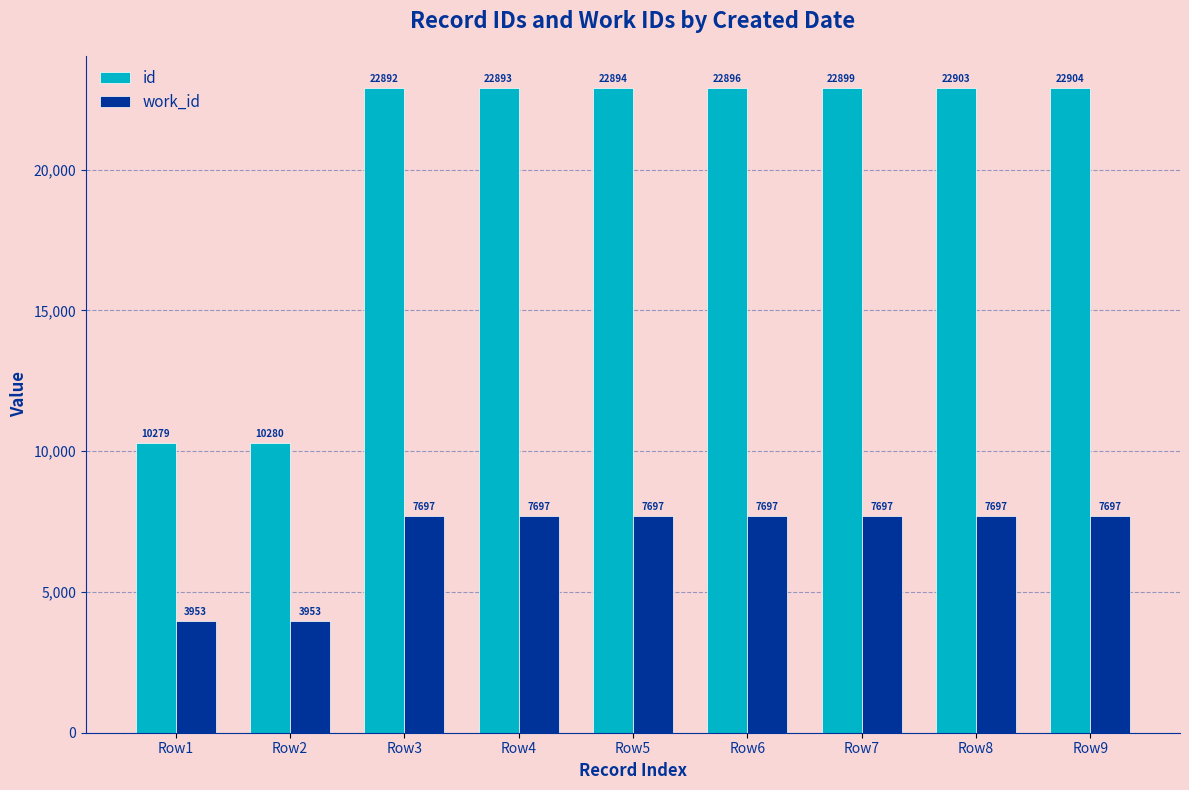

True or false: id has a value of 22894 at Row5.

True